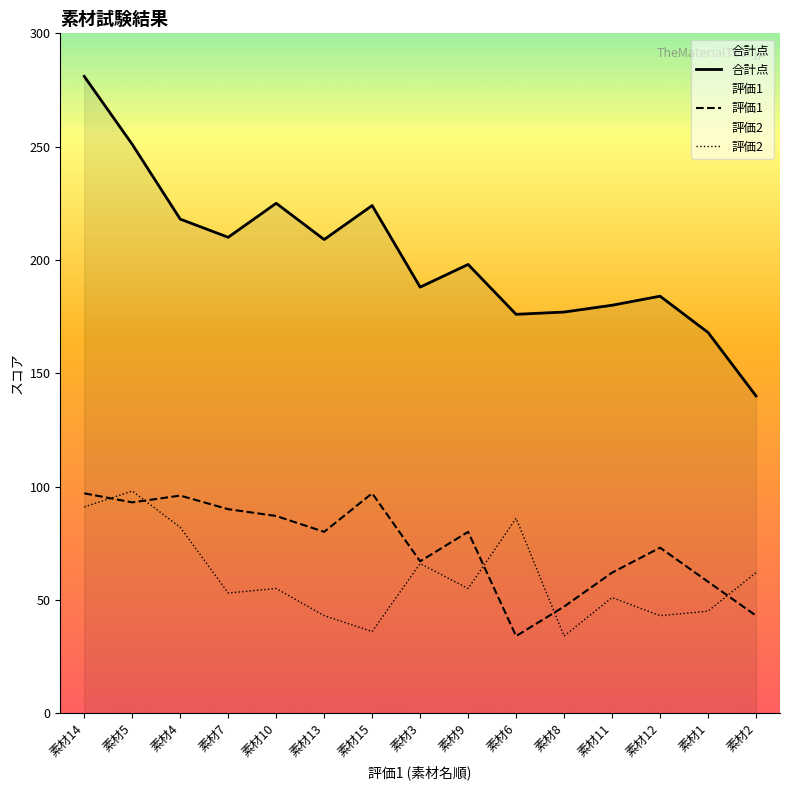

What is the label of the 5th point from the left?

素材10